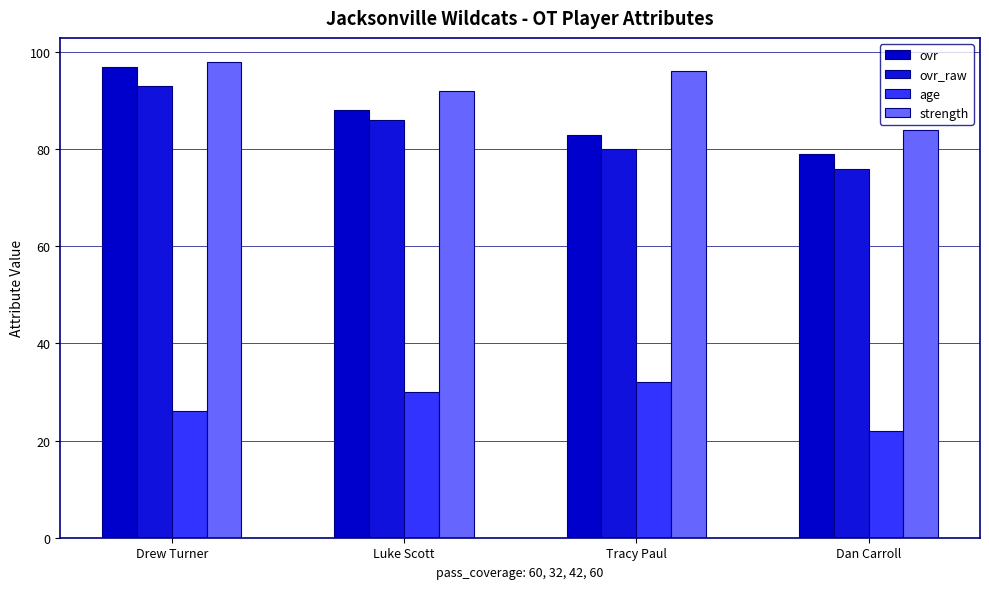

What are all the series names shown in the legend?

ovr, ovr_raw, age, strength